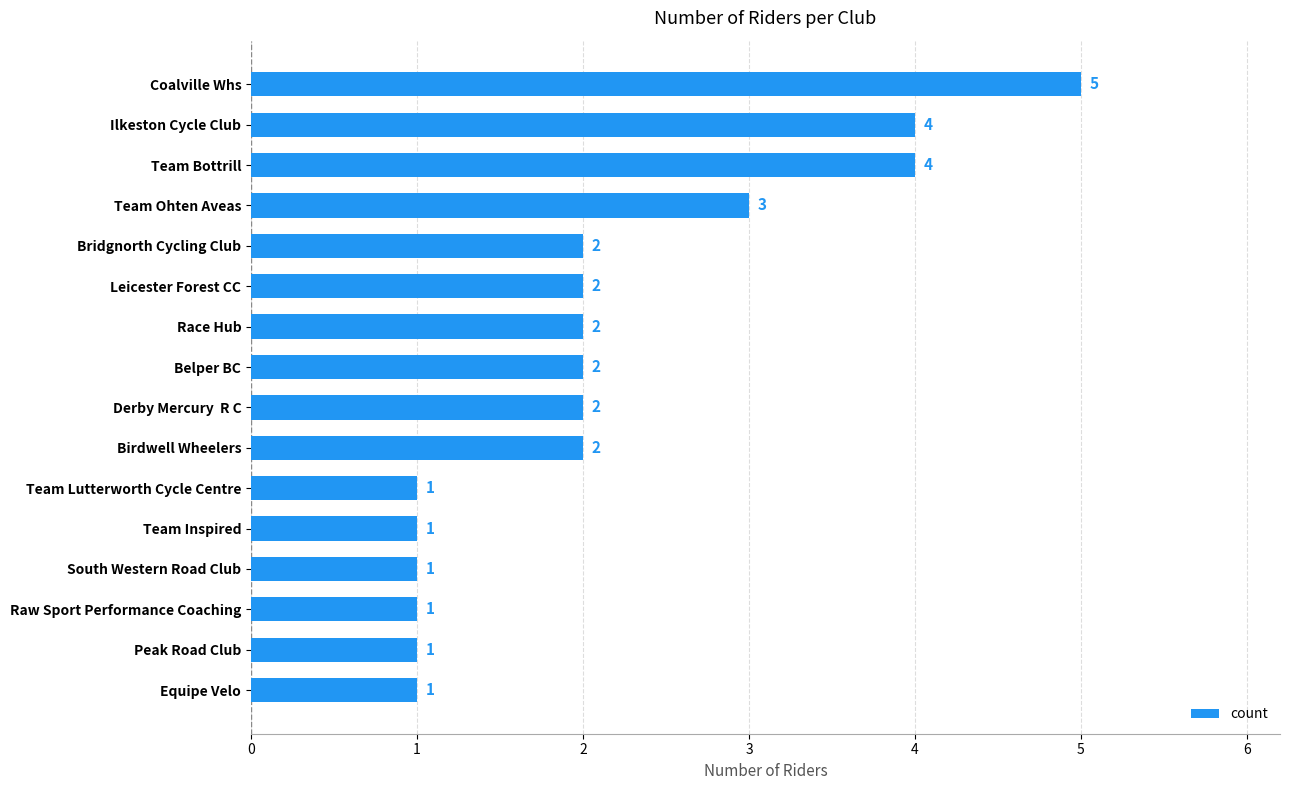

Reading bottom to top, extract all data points from this chart.

1	1	1	1	1	1	2	2	2	2	2	2	3	4	4	5